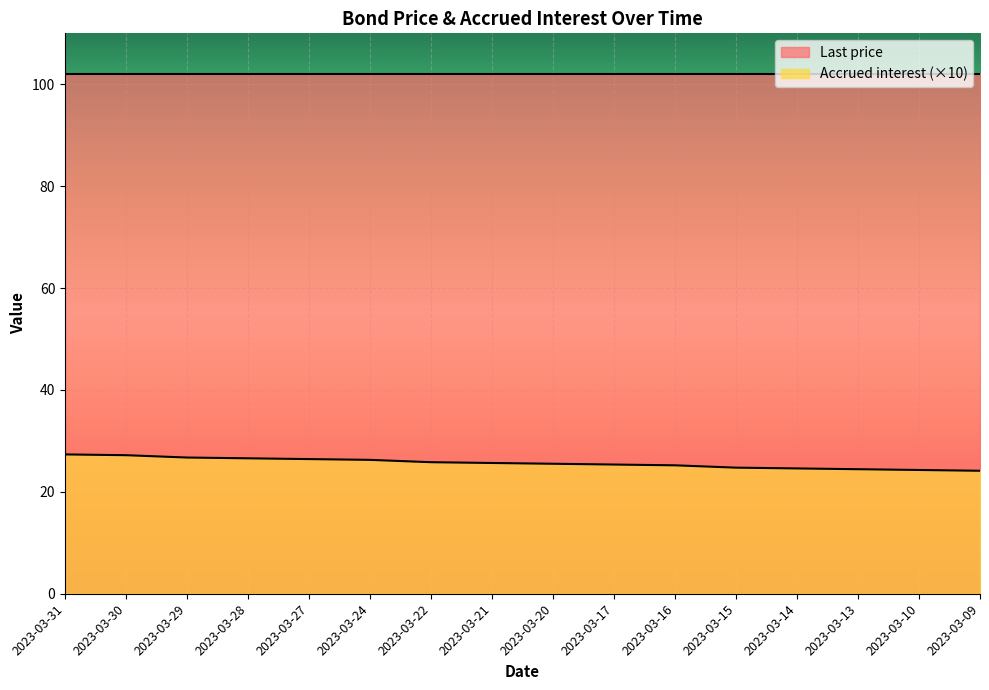

How many data points are above 25?

11